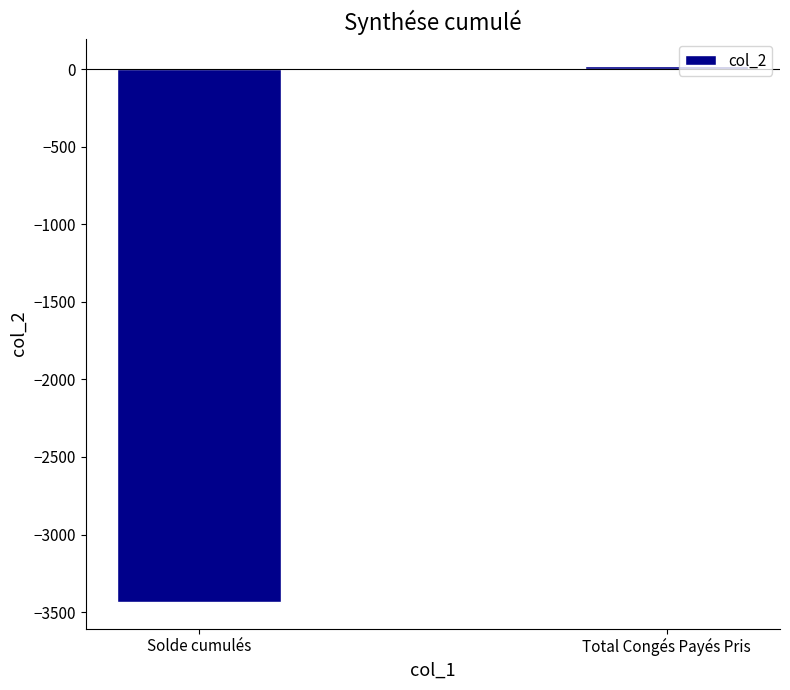

Reading left to right, extract all data points from this chart.

Solde cumulés=-3434.0	Total Congés Payés Pris=24.0